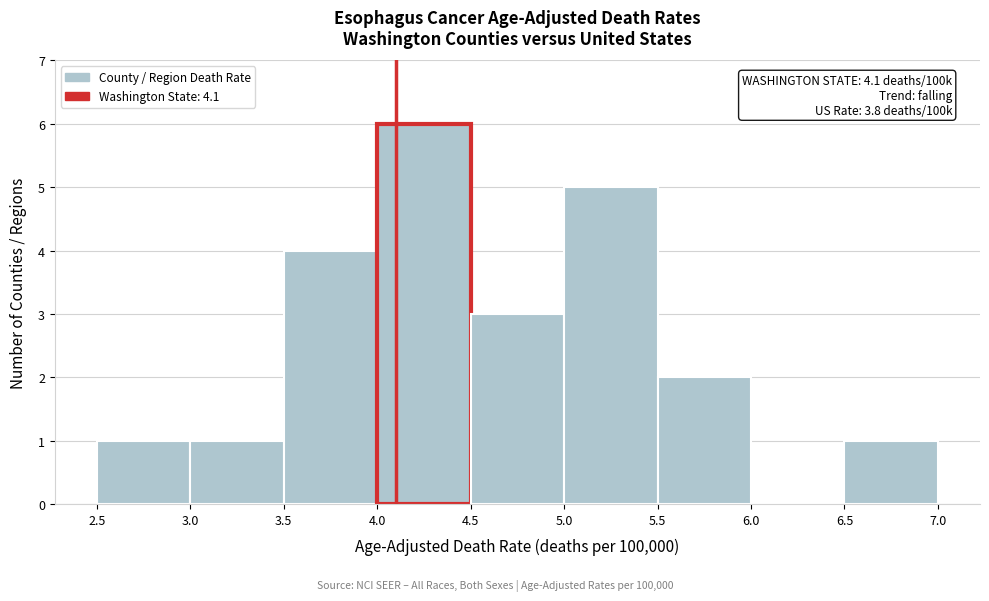

Which range on the x-axis has the tallest bar?

4.0 to 4.5